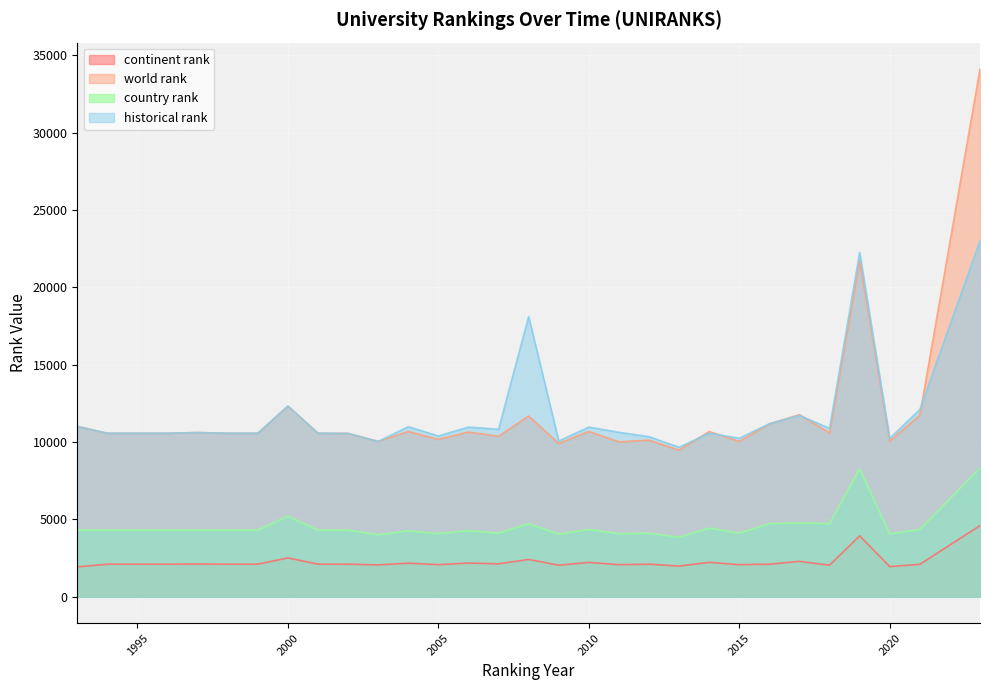

Reading left to right, transcribe all the data shown in this chart.

continent rank: 1993=1929.0	1994=2108.0	1995=2108.0	1996=2108.0	1997=2116.0	1998=2108.0	1999=2108.0	2000=2512.0	2001=2108.0	2002=2105.0	2003=2058.0	2004=2172.0	2005=2074.0	2006=2180.0	2007=2127.0	2008=2412.0	2009=2040.0	2010=2221.0	2011=2076.0	2012=2105.0	2013=1983.0	2014=2223.0	2015=2076.0	2016=2106.0	2017=2286.0	2018=2041.0	2019=3937.0	2020=1951.0	2021=2095.0	2023=4596.0
world rank: 1993=11011.0	1994=10566.0	1995=10566.0	1996=10566.0	1997=10612.0	1998=10566.0	1999=10566.0	2000=12322.0	2001=10566.0	2002=10556.0	2003=10037.0	2004=10680.0	2005=10169.0	2006=10643.0	2007=10372.0	2008=11678.0	2009=9907.0	2010=10682.0	2011=10011.0	2012=10121.0	2013=9473.0	2014=10679.0	2015=10037.0	2016=11175.0	2017=11767.0	2018=10579.0	2019=21708.0	2020=10062.0	2021=11725.0	2023=34104.0
country rank: 1993=4305.0	1994=4305.0	1995=4305.0	1996=4305.0	1997=4305.0	1998=4305.0	1999=4305.0	2000=5205.0	2001=4305.0	2002=4305.0	2003=4005.0	2004=4260.0	2005=4080.0	2006=4275.0	2007=4110.0	2008=4725.0	2009=4050.0	2010=4350.0	2011=4080.0	2012=4110.0	2013=3840.0	2014=4440.0	2015=4110.0	2016=4725.0	2017=4770.0	2018=4725.0	2019=8265.0	2020=4065.0	2021=4350.0	2023=8310.0
historical rank: 1993=11011.0	1994=10566.0	1995=10566.0	1996=10566.0	1997=10612.0	1998=10566.0	1999=10566.0	2000=12322.0	2001=10566.0	2002=10556.0	2003=10037.0	2004=10989.5	2005=10391.5	2006=10963.5	2007=10821.0	2008=18102.5	2009=10065.0	2010=10964.5	2011=10626.5	2012=10343.5	2013=9661.0	2014=10571.0	2015=10245.0	2016=11180.5	2017=11715.0	2018=10882.5	2019=22242.0	2020=10234.0	2021=12092.5	2023=23009.0